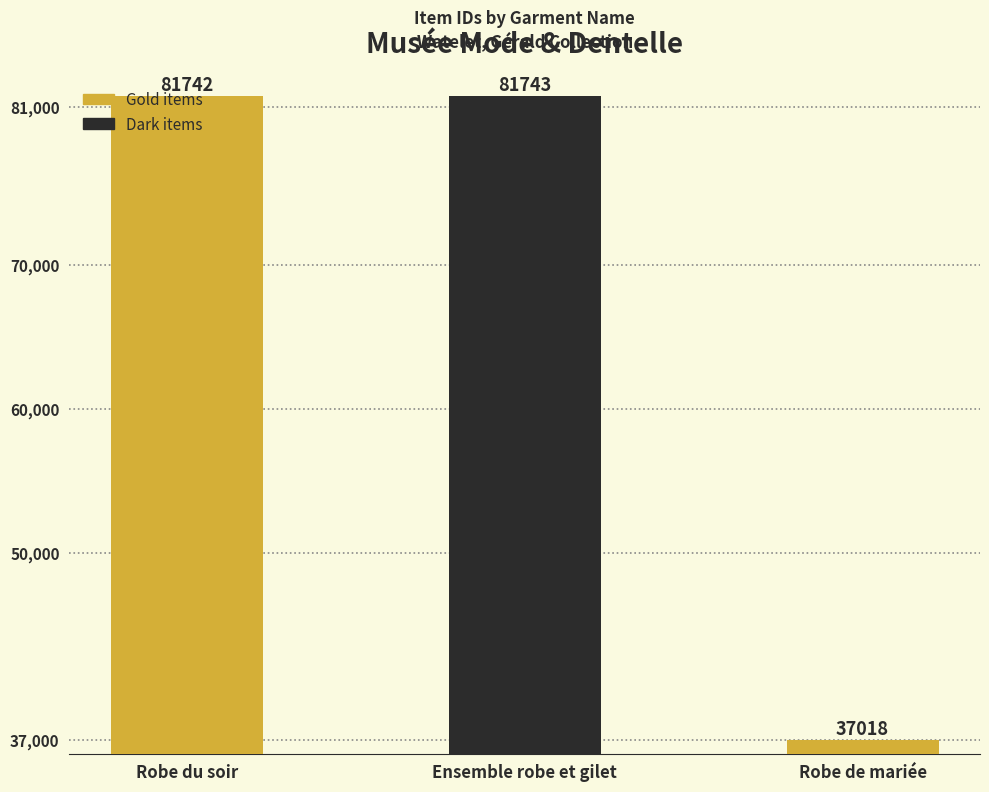

How many bars are there in total?

3